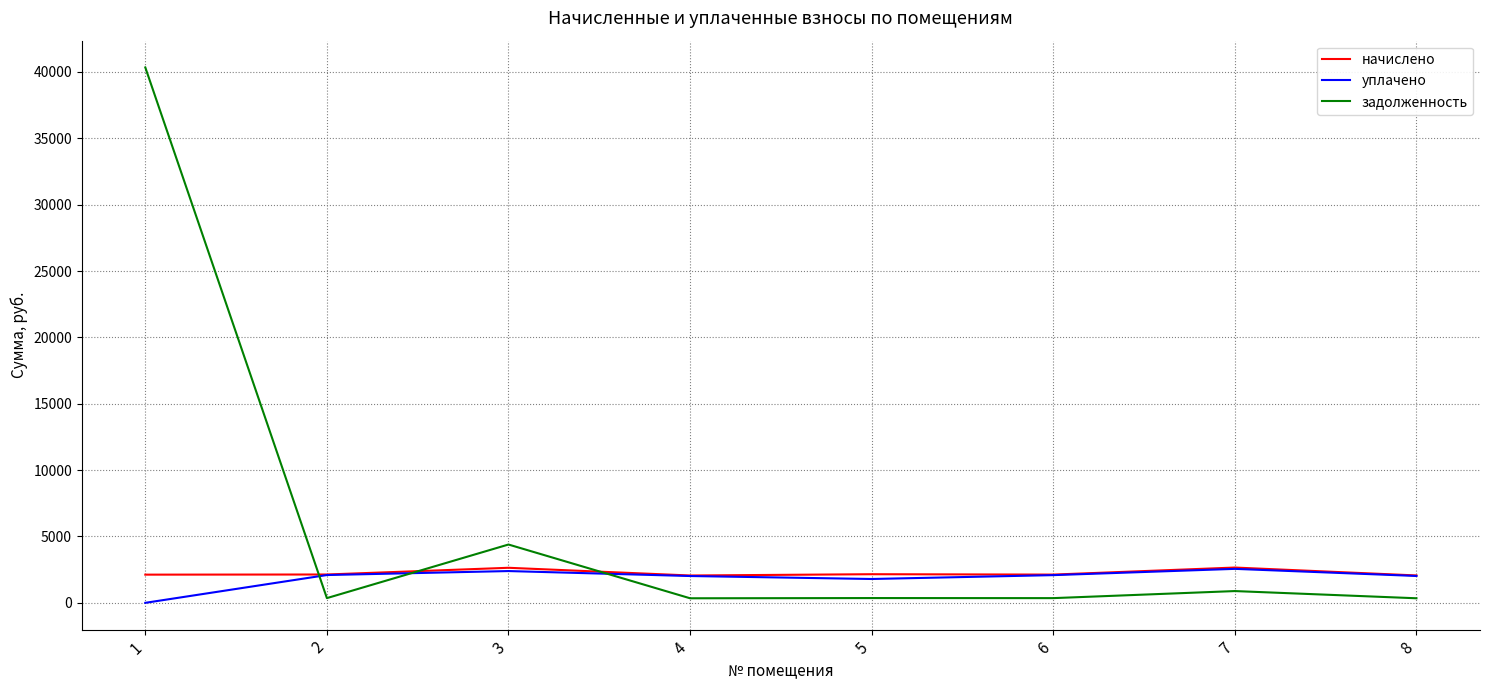

Does the chart have visible grid lines?

Yes